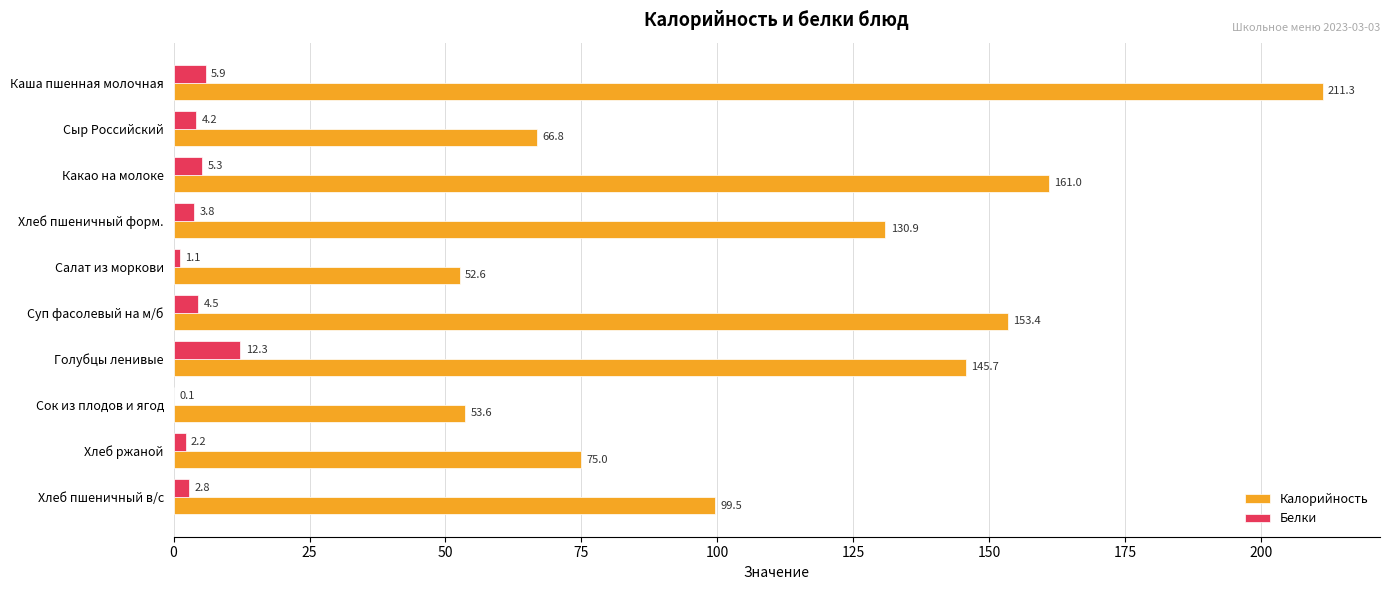

How many series are shown in this chart?

2